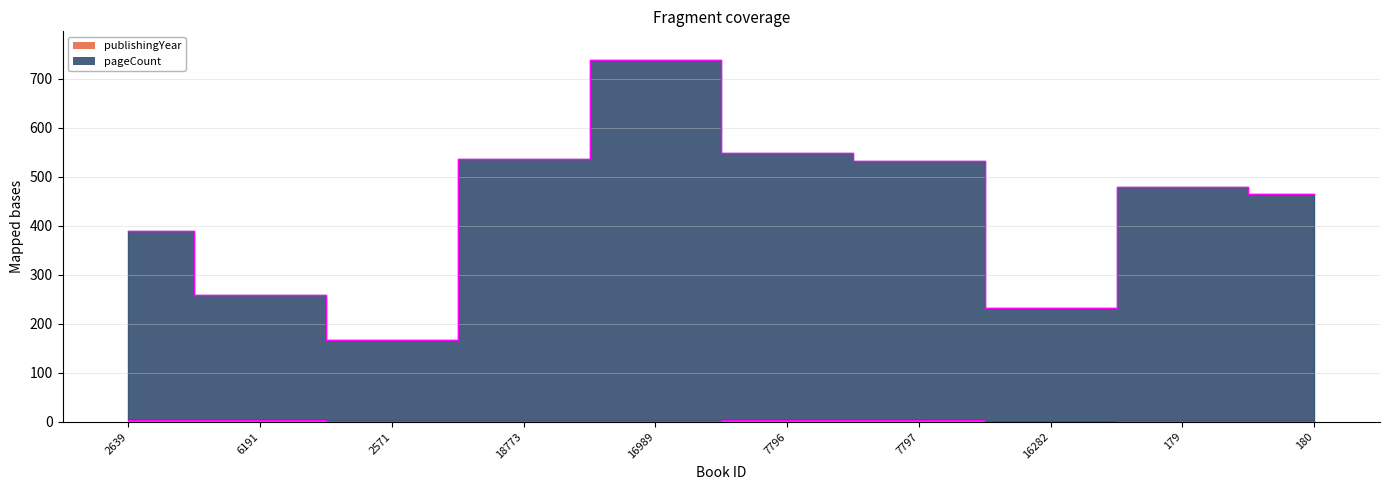

What are all the series names shown in the legend?

pageCount, publishingYear